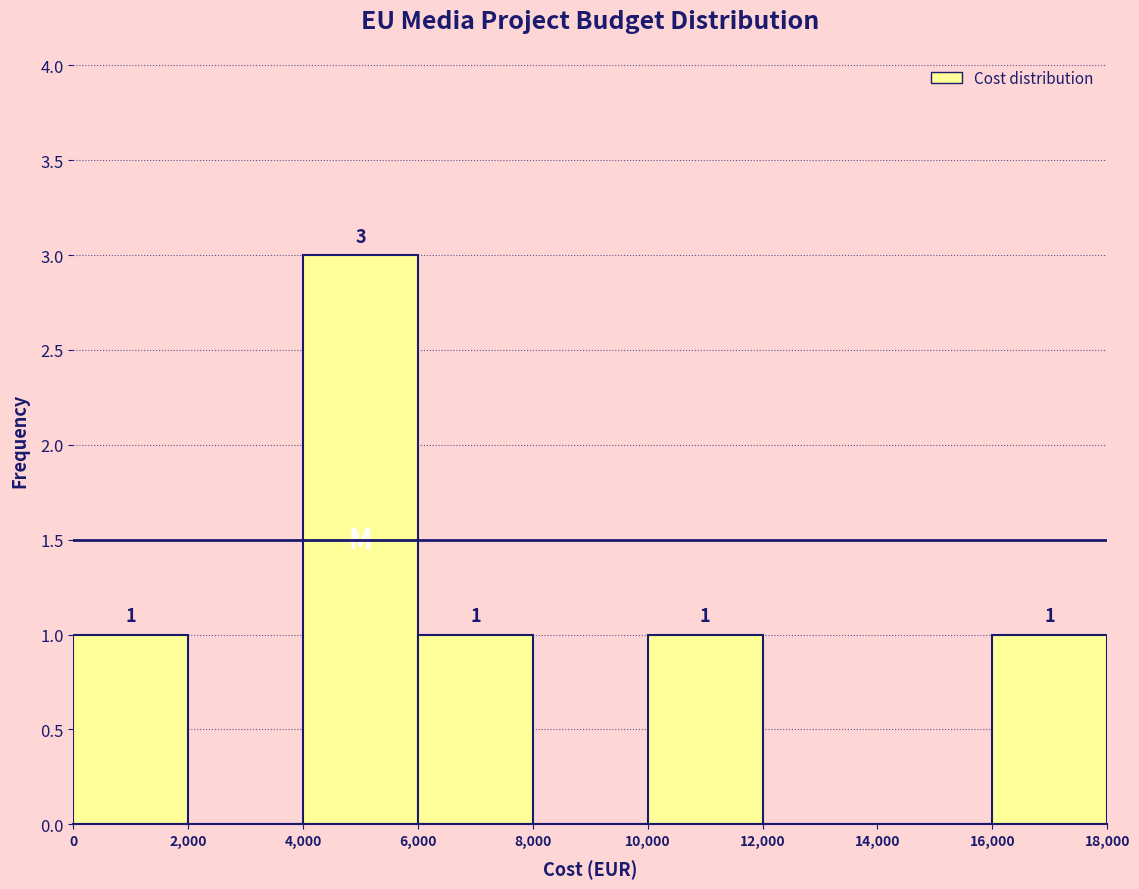

Which range on the x-axis has the tallest bar?

4,000 to 6,000